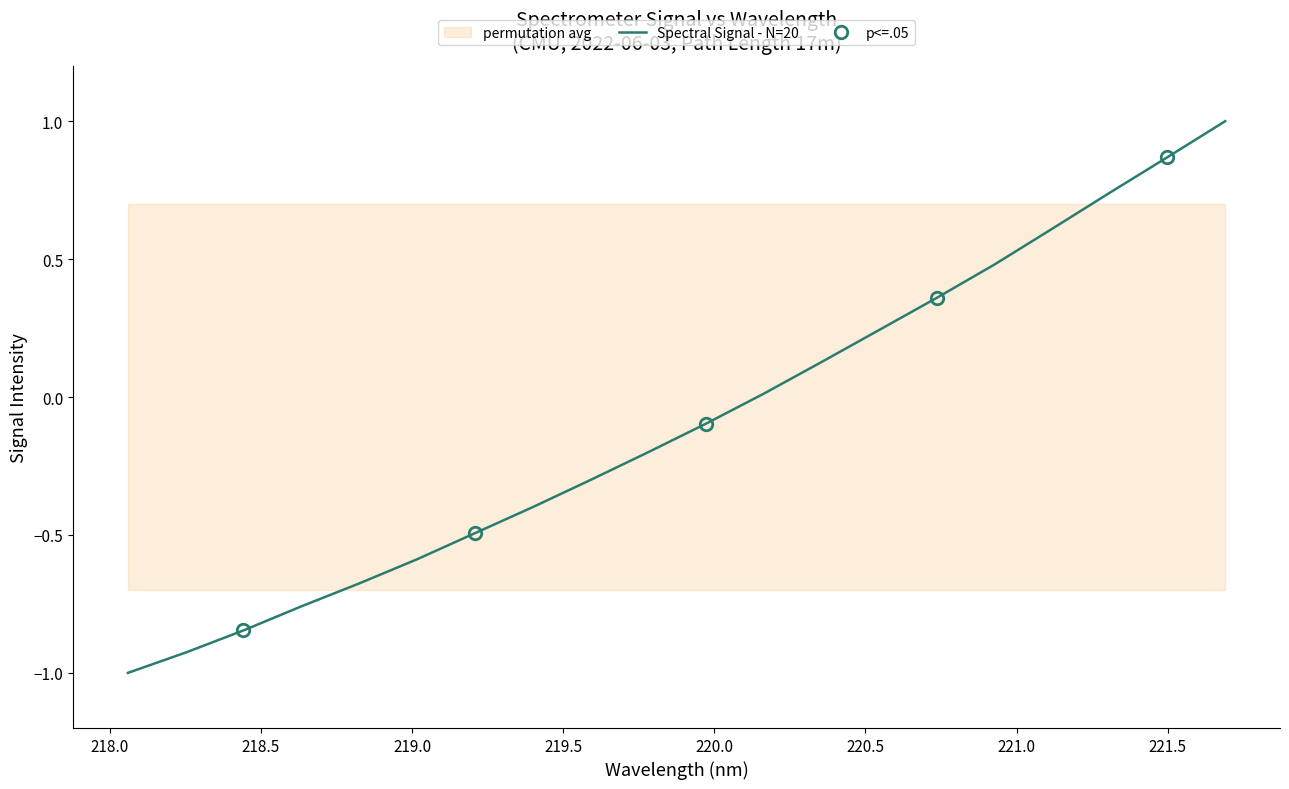

What is the sum of the values at 218.2508 and 220.7354?

-0.6